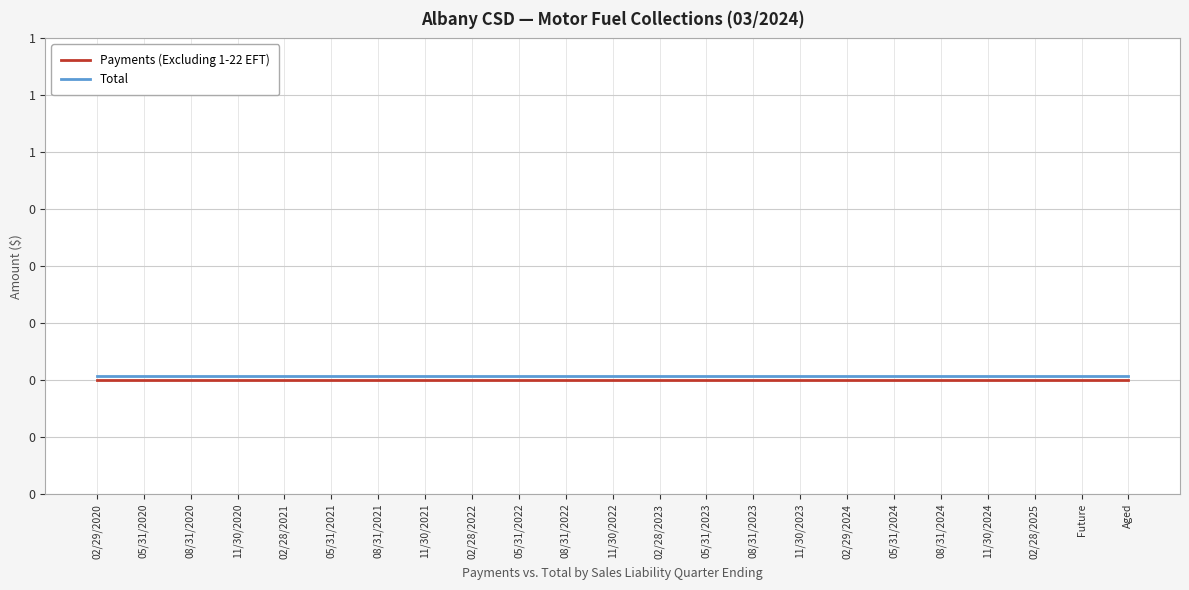

At how many categories does at least one series exceed 0?

23